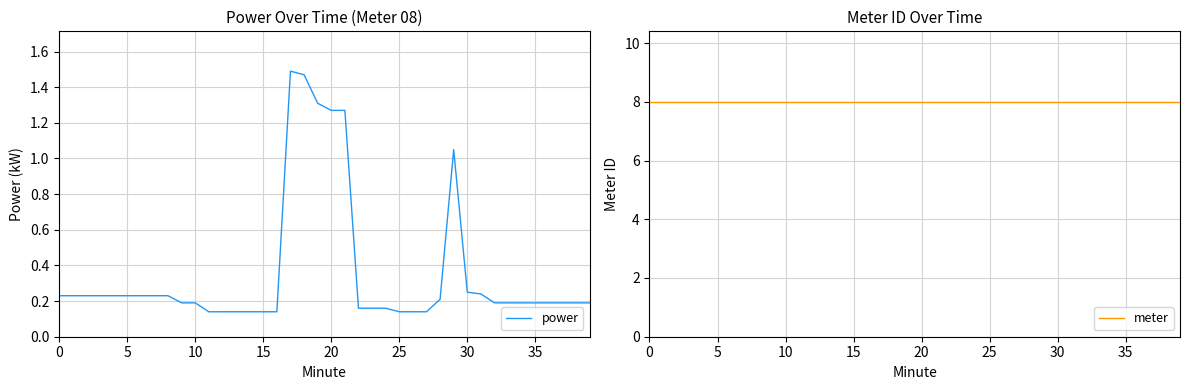

True or false: meter and power intersect in this chart.

False